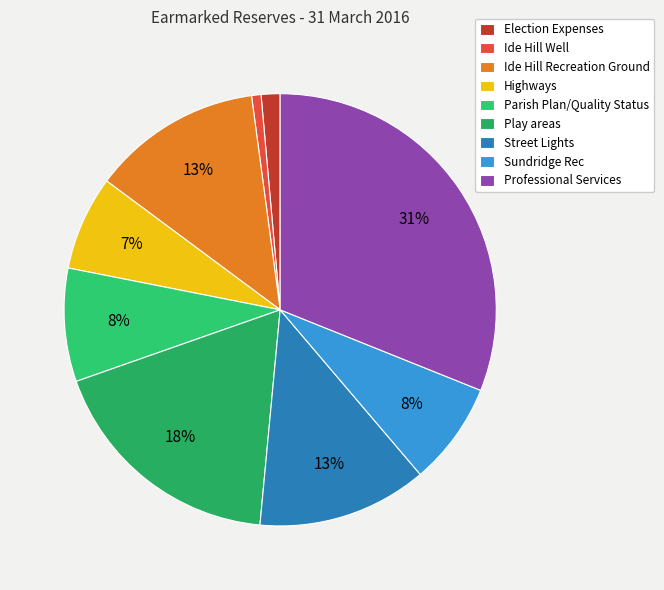

Combined, what portion of the pie is Parish Plan/Quality Status and Election Expenses?

9.9%